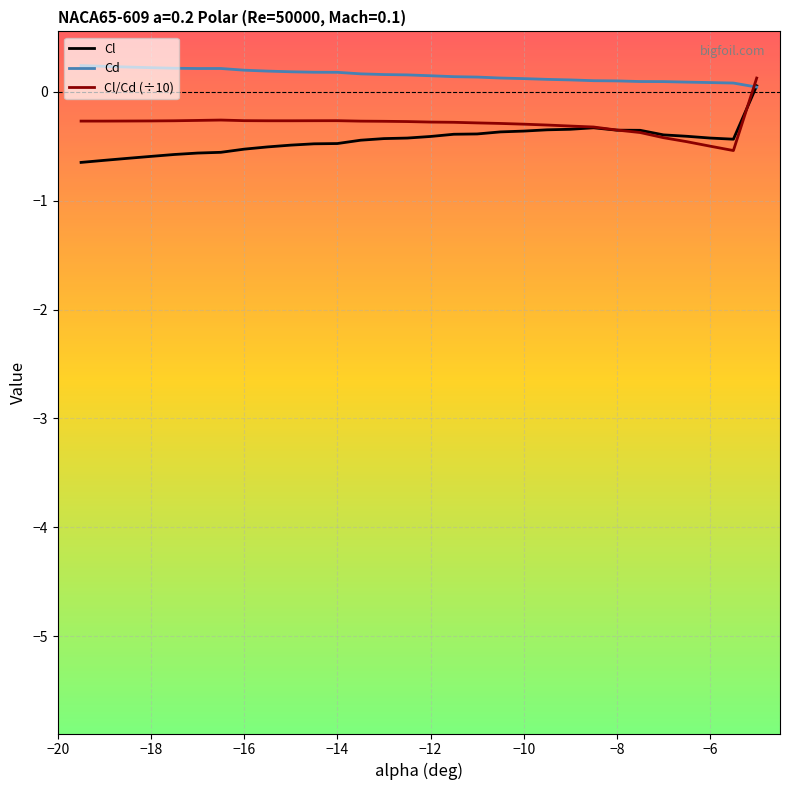

What is the smallest value displayed?

-0.6